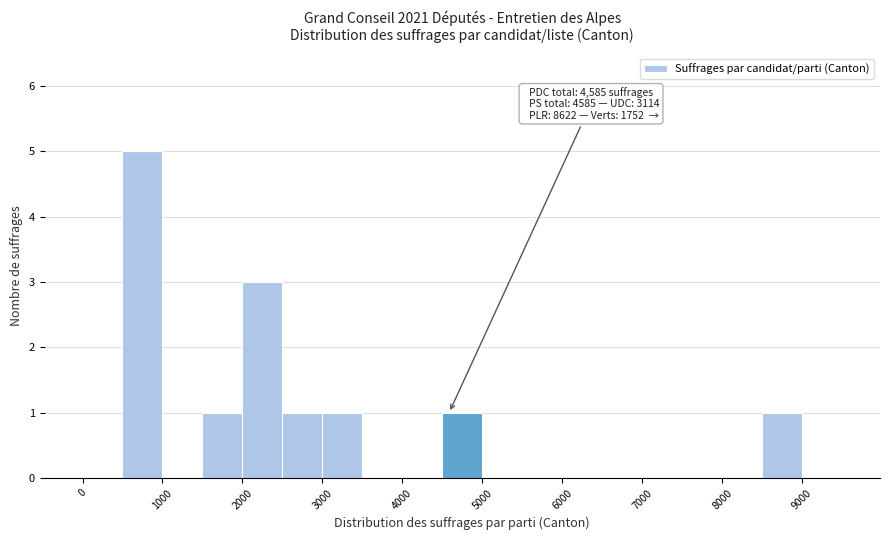

Which range on the x-axis has the tallest bar?

500 to 1000